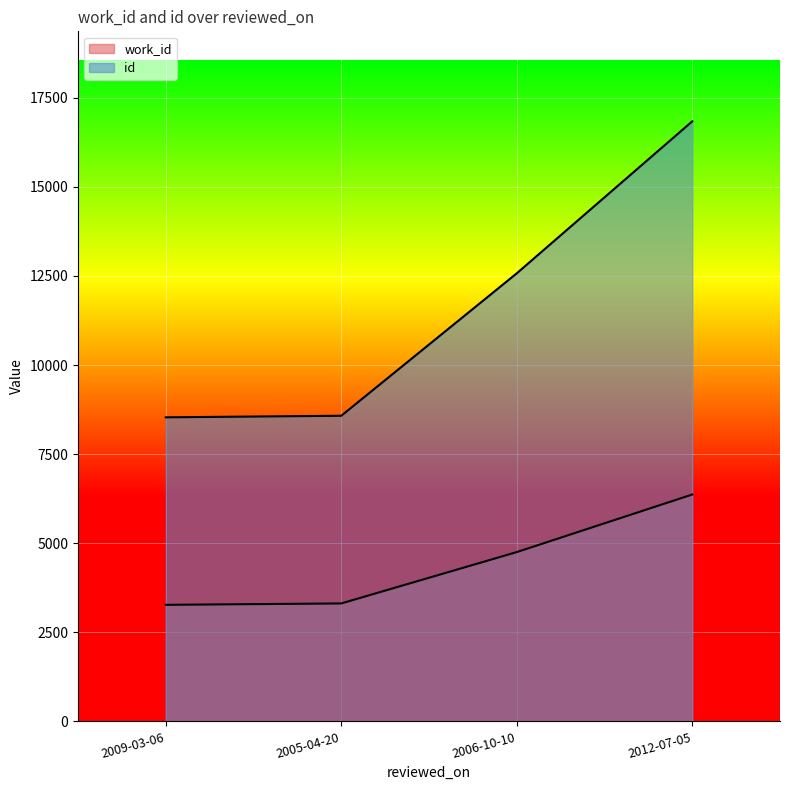

What is the value of the work_id point at the 1st from the left?

3271